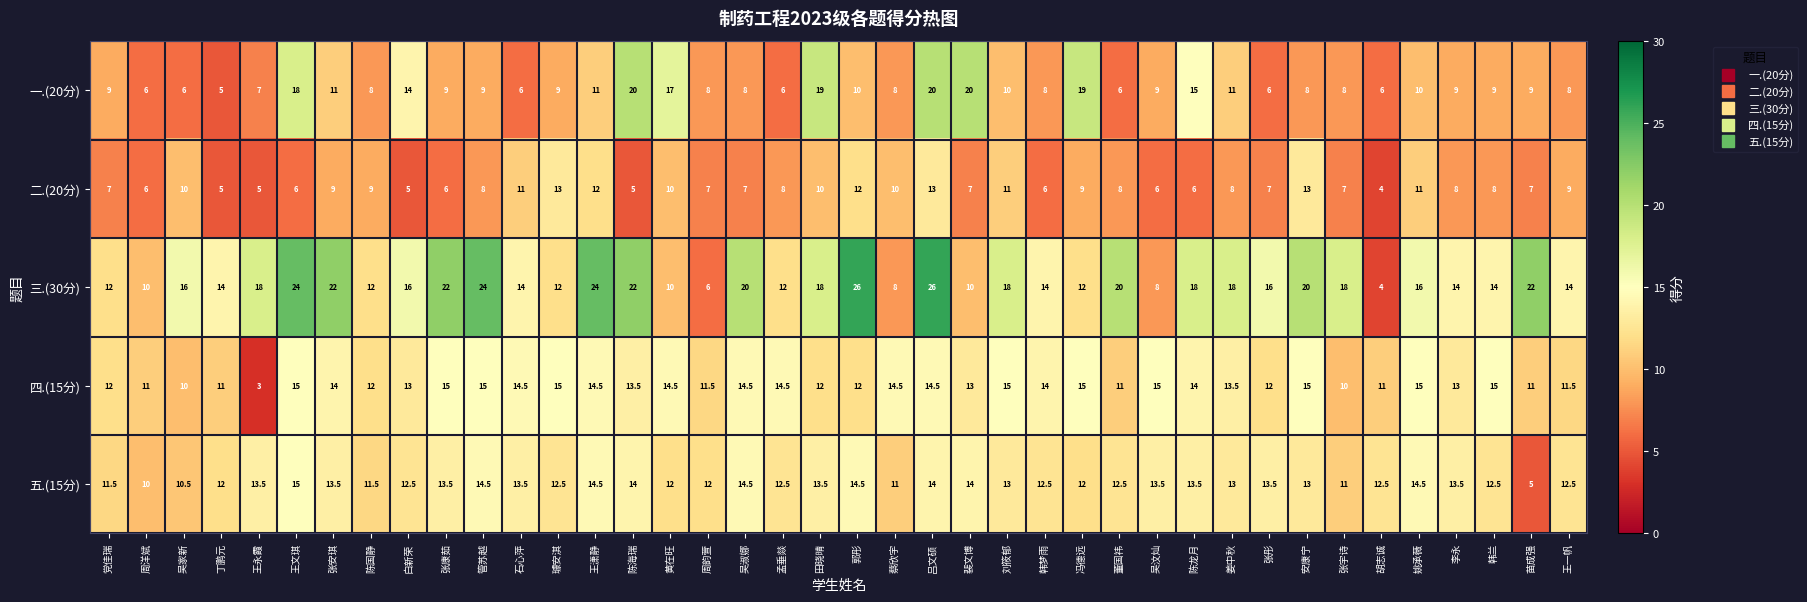

True or false: 五.(15分) has a value of 5.4 at 吴汶灿.

False